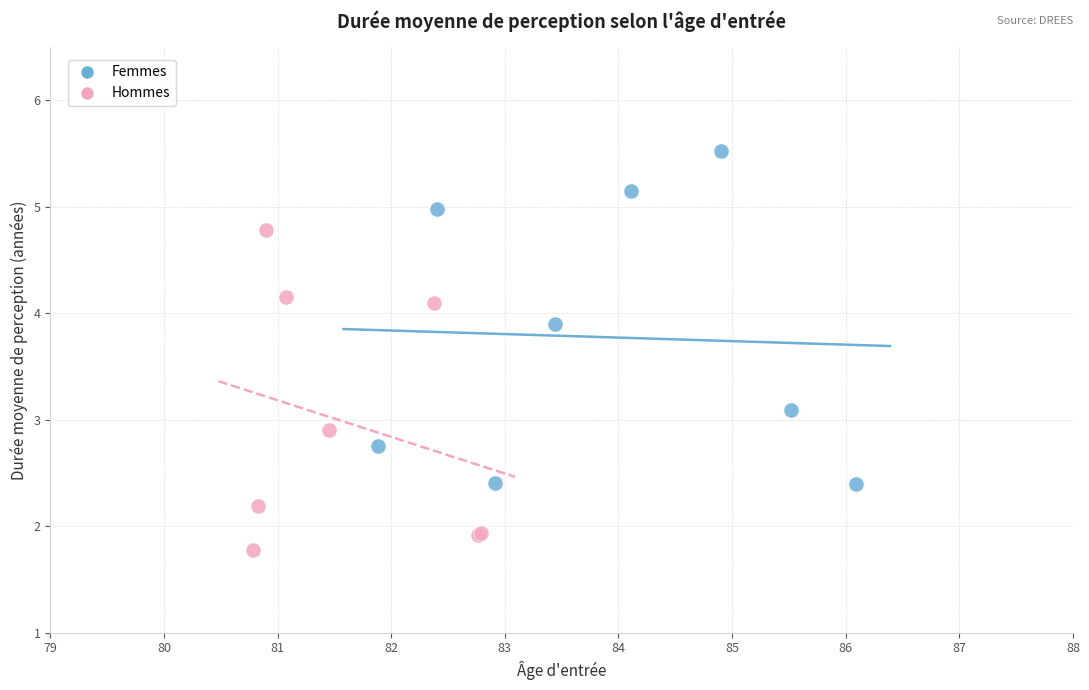

Which series has the largest Y range (max minus min)?

Femmes